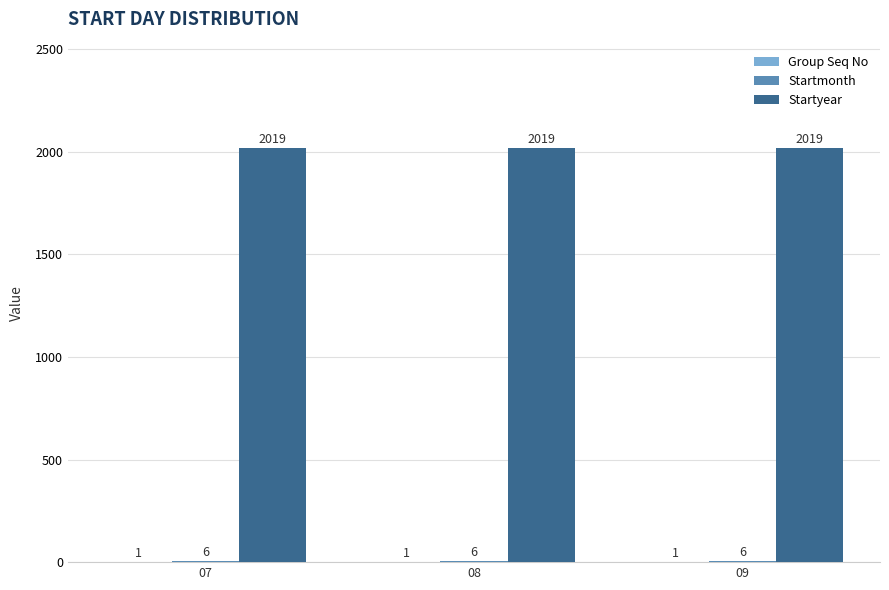

What is the total value across all series at 09?

2026